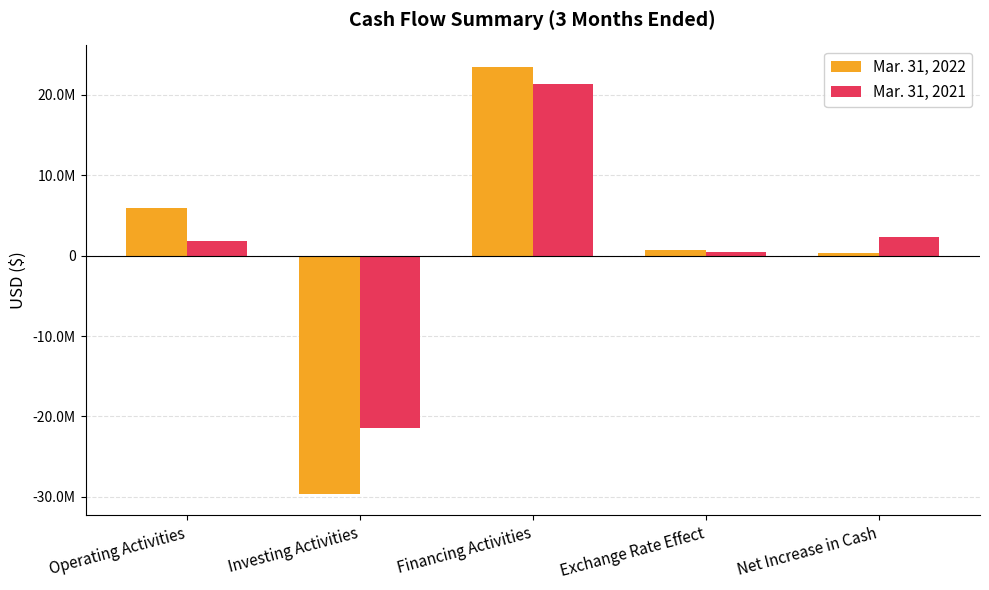

Are the bars horizontal?

No